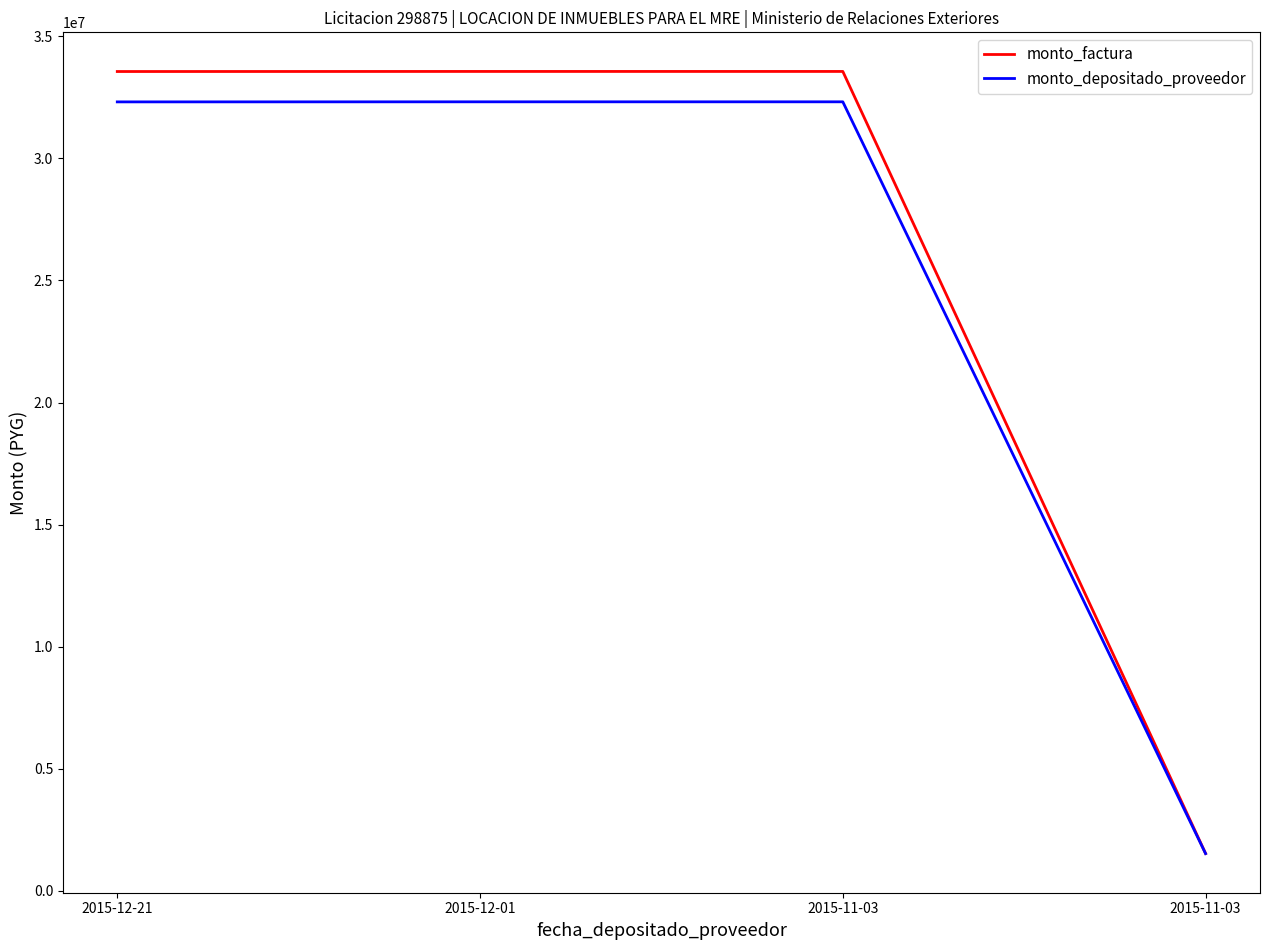

True or false: monto_factura has more than 1 interior local peaks.

False